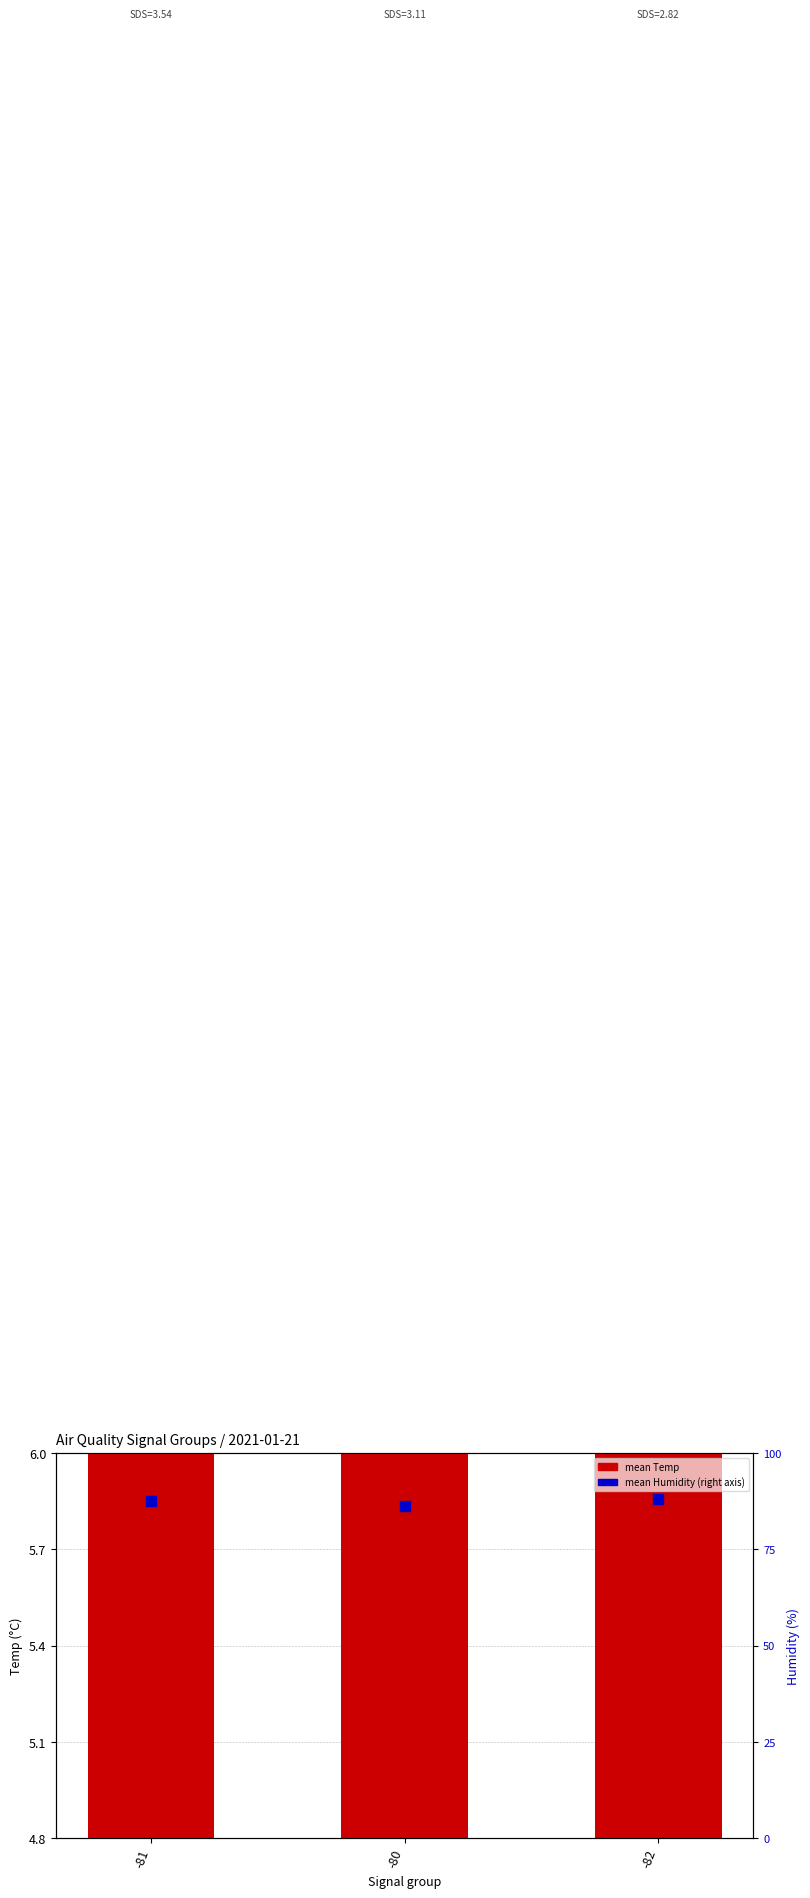

Which series contains the highest Y value?

Temp mean